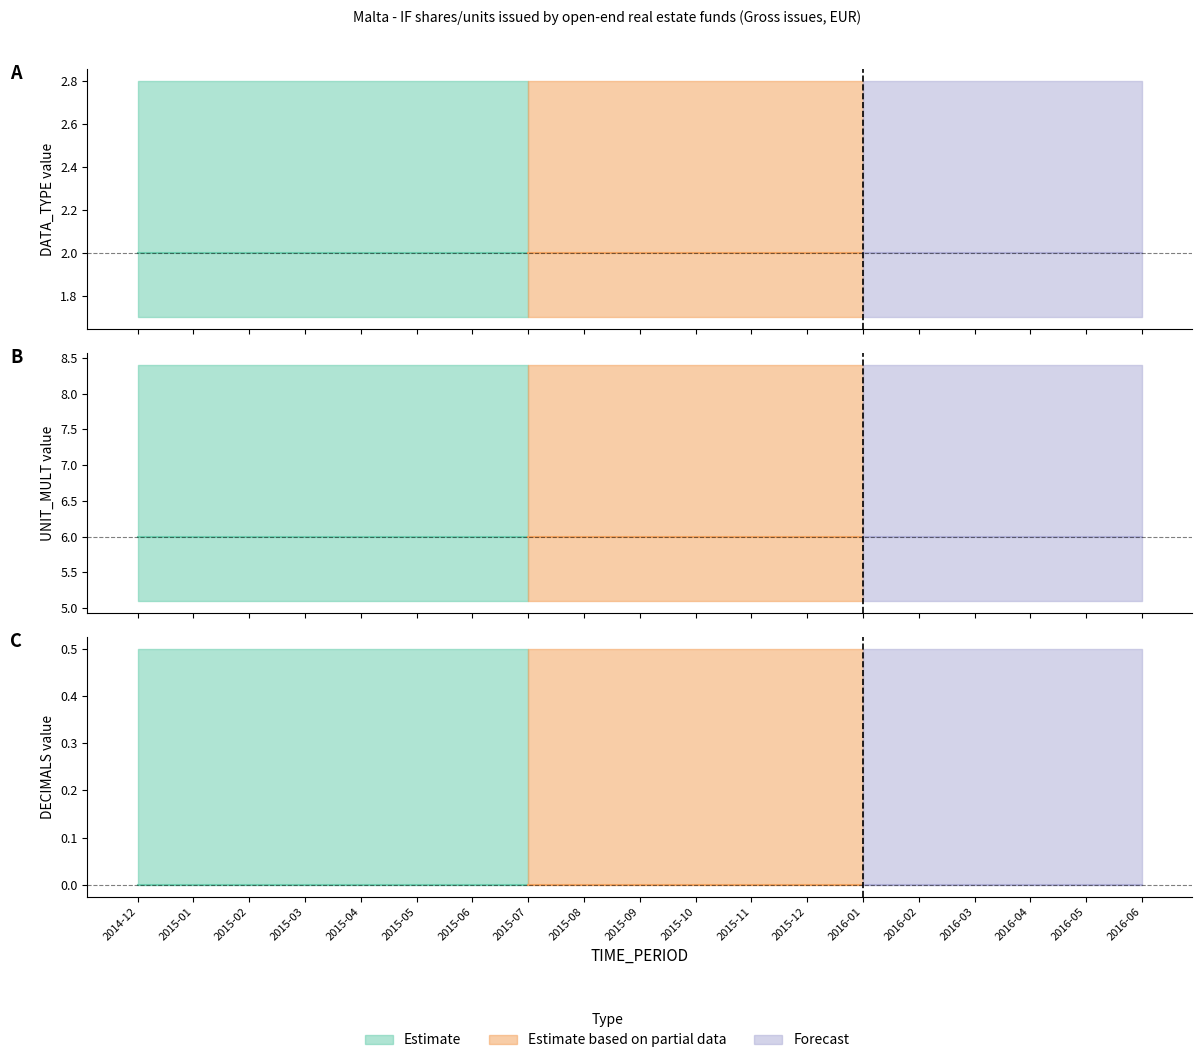

At which category is the sum across all series the highest?

2014-12